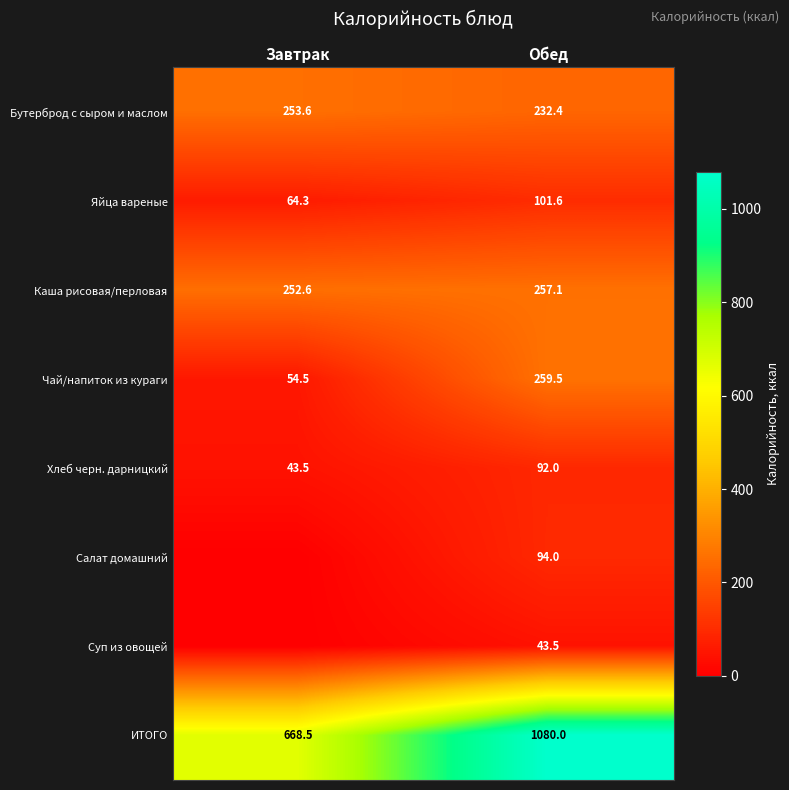

What is the maximum value for Бутерброд с сыром и маслом?

253.6